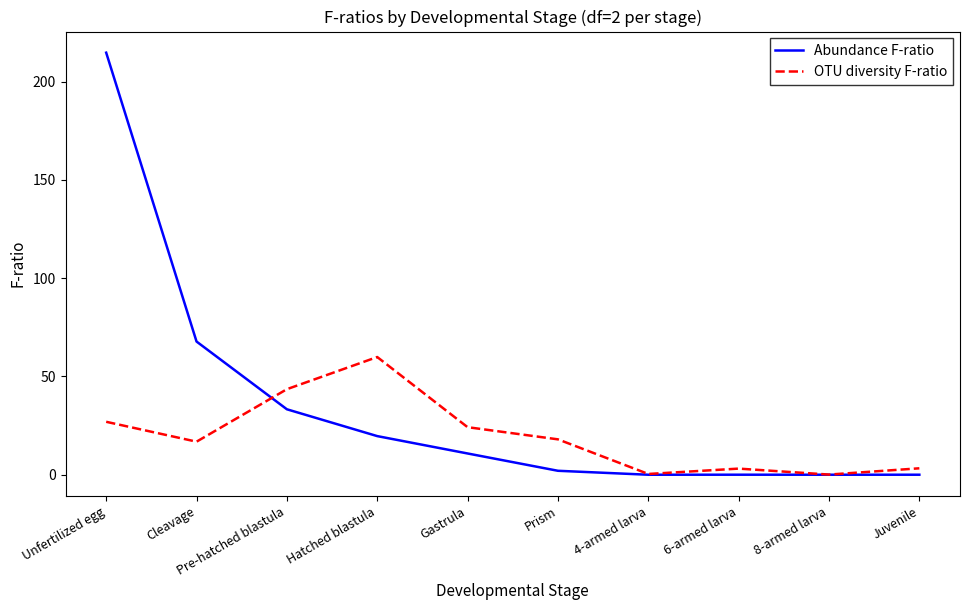

What are all the series names shown in the legend?

Abundance F-ratio, OTU diversity F-ratio